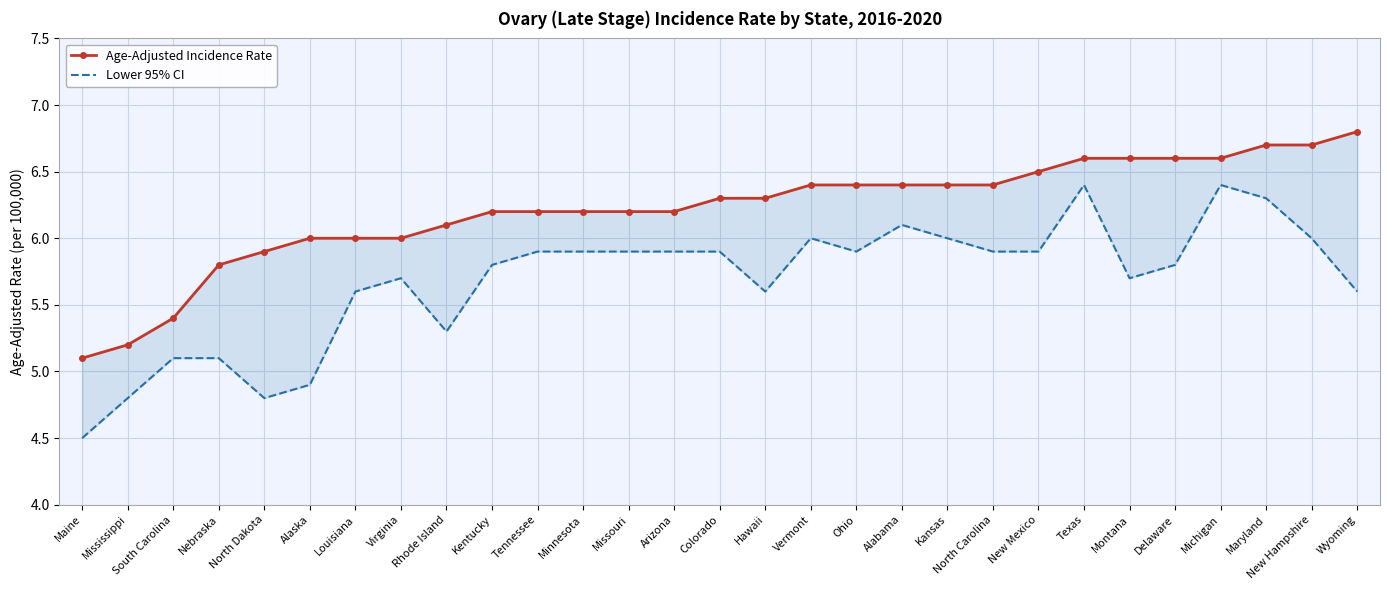

What is the total value across all series at Kentucky?

12.0